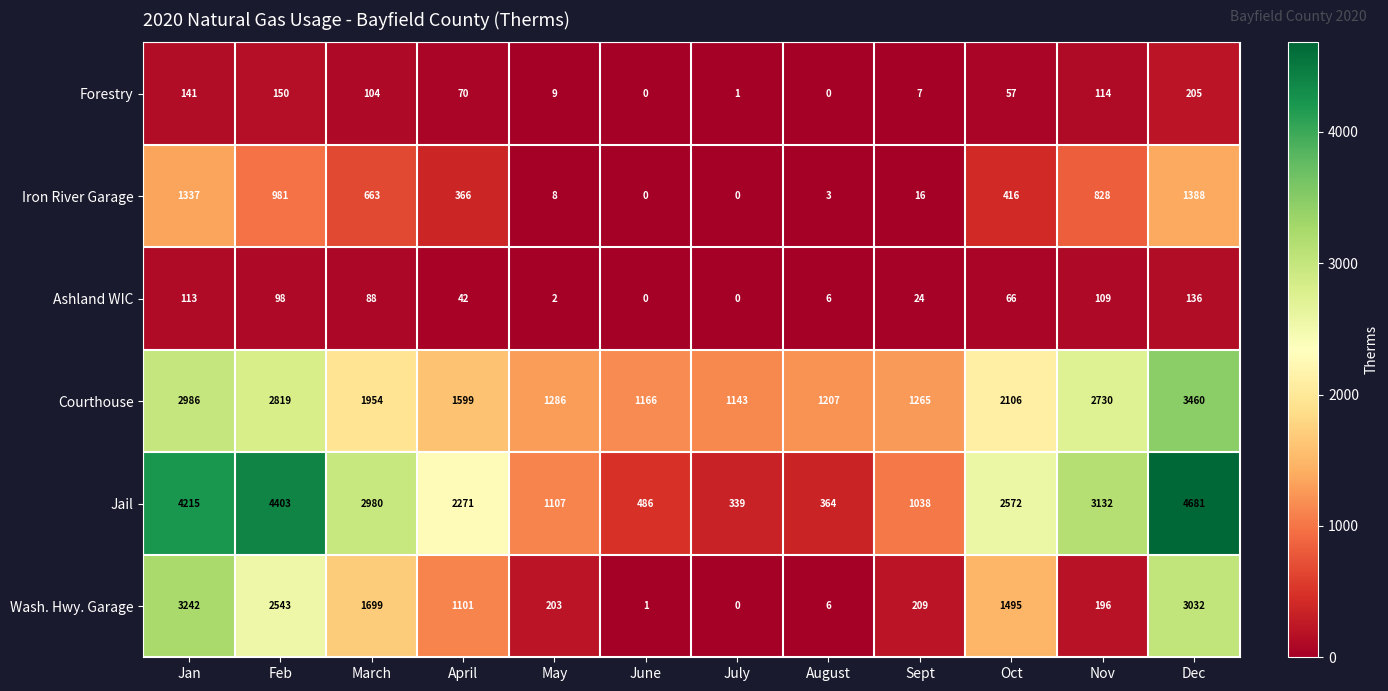

Where does the Forestry series first go above 70?

Jan